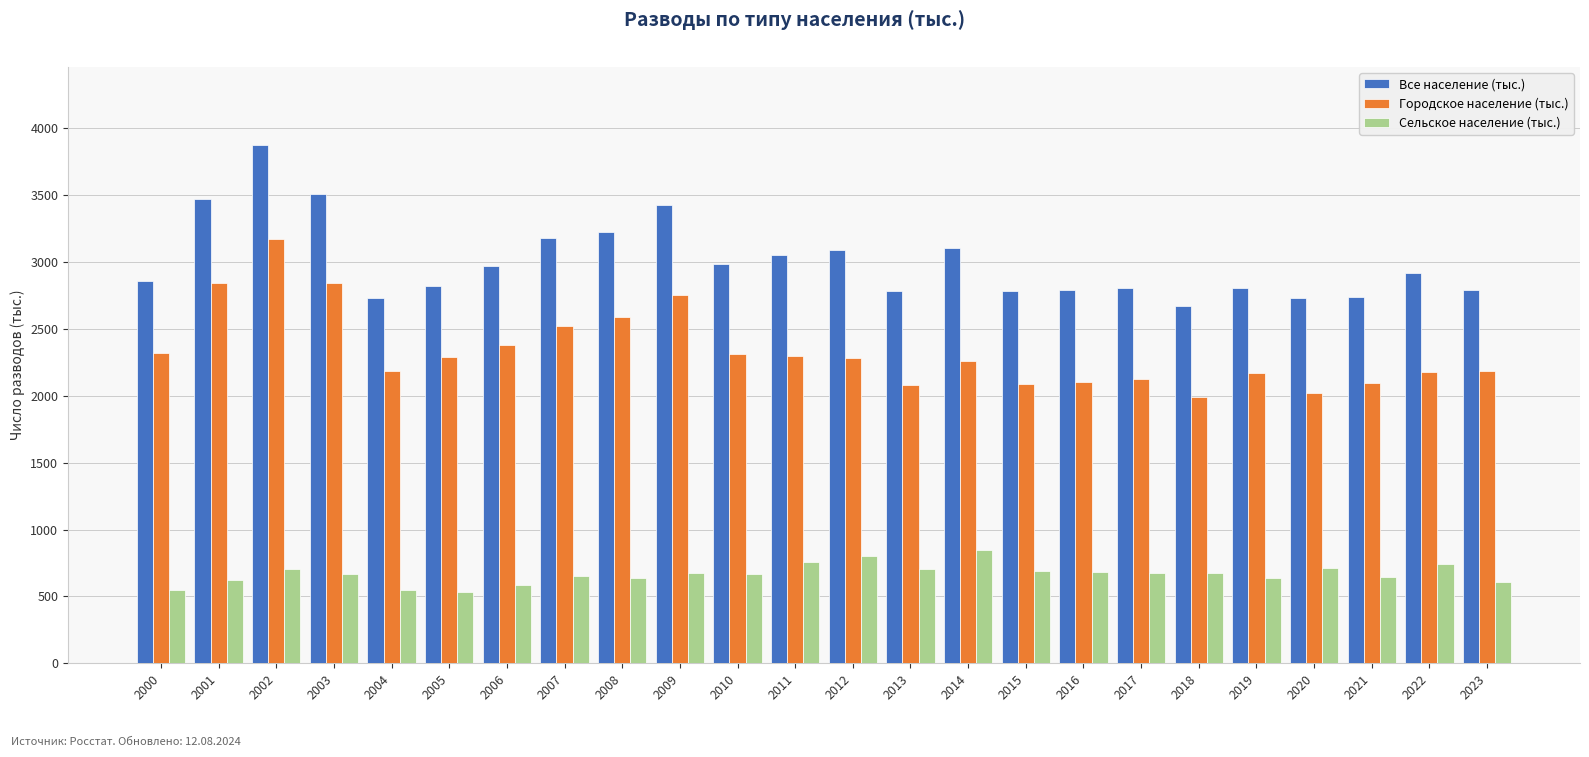

What is the difference between the maximum and minimum values in the Сельское население (тыс.) series?

310